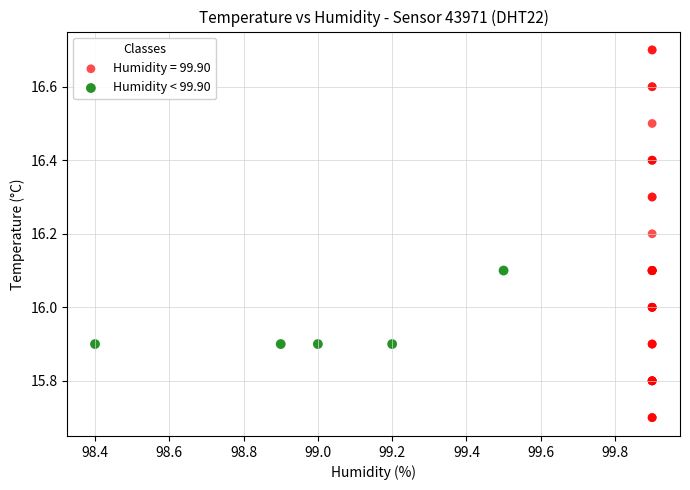

Which series contains the lowest Y value?

Humidity = 99.90